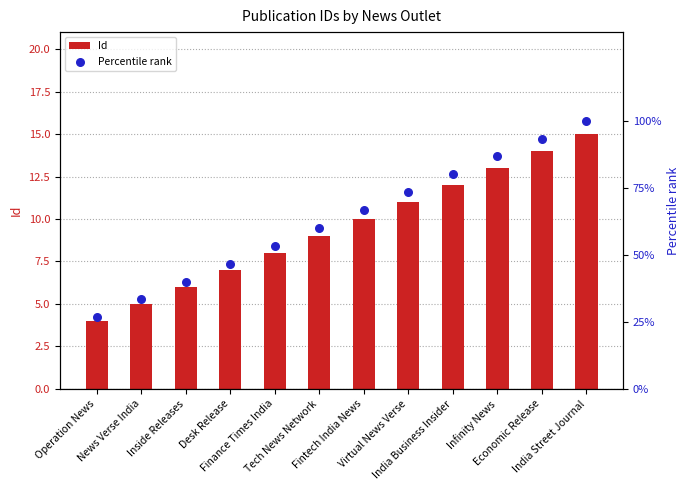

Which series has the widest spread of Y values?

Percentile rank